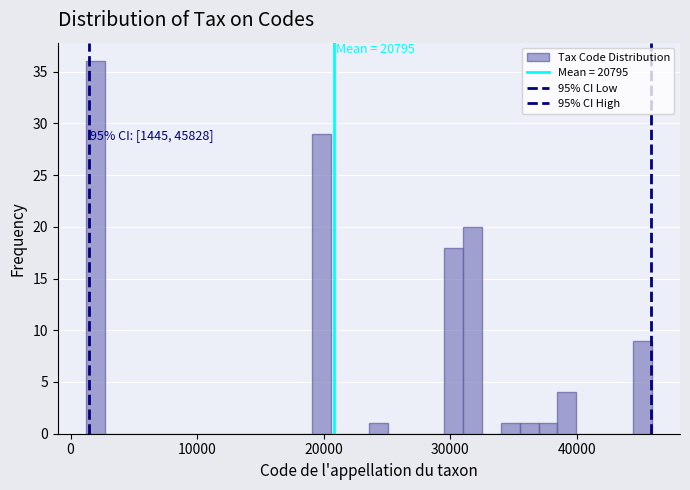

Around what value on the x-axis is the tallest bar? Give the approximate position of its centre, as read against the axis.

2000